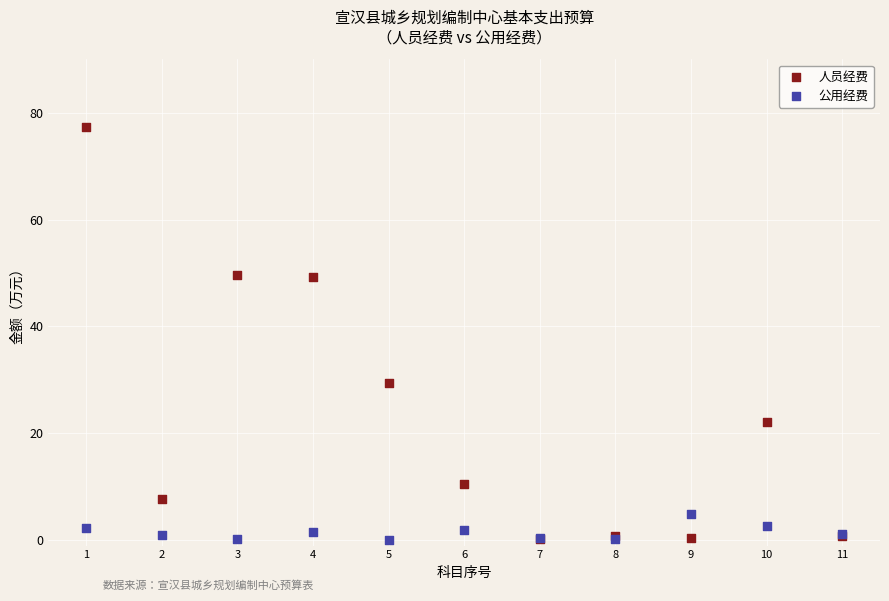

In the 人员经费 series, what Y value is closest to 38?

29.3